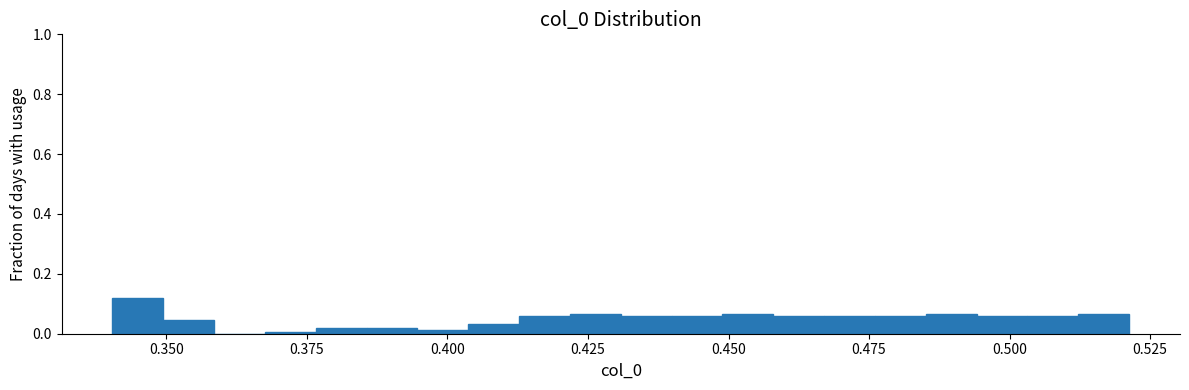

Around what value on the x-axis is the tallest bar? Give the approximate position of its centre, as read against the axis.

0.345